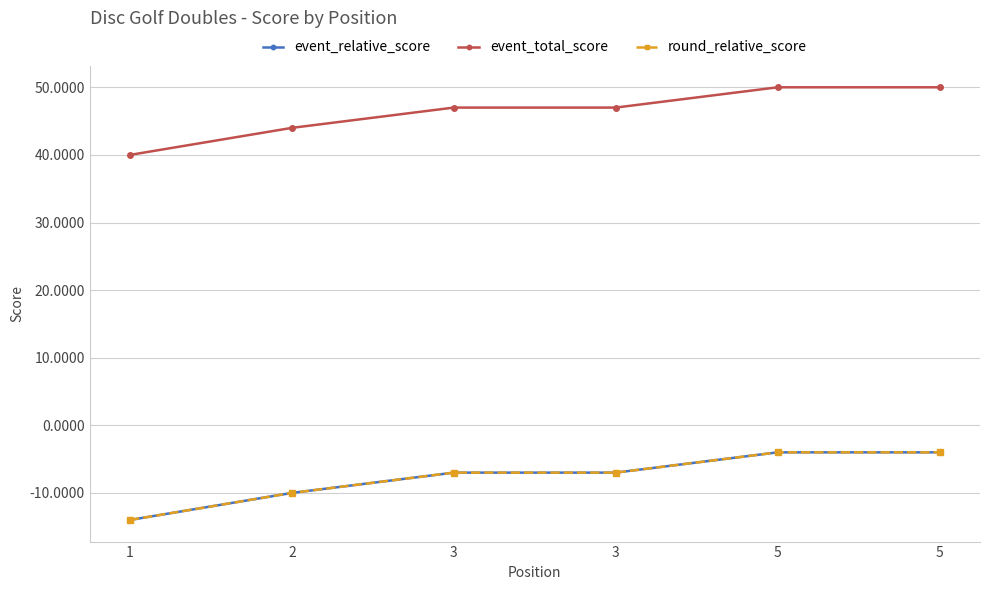

Reading left to right, list all the values displayed in this chart.

event_relative_score: 1=-14	2=-10	3=-7	3=-7	5=-4	5=-4
event_total_score: 1=40	2=44	3=47	3=47	5=50	5=50
round_relative_score: 1=-14	2=-10	3=-7	3=-7	5=-4	5=-4